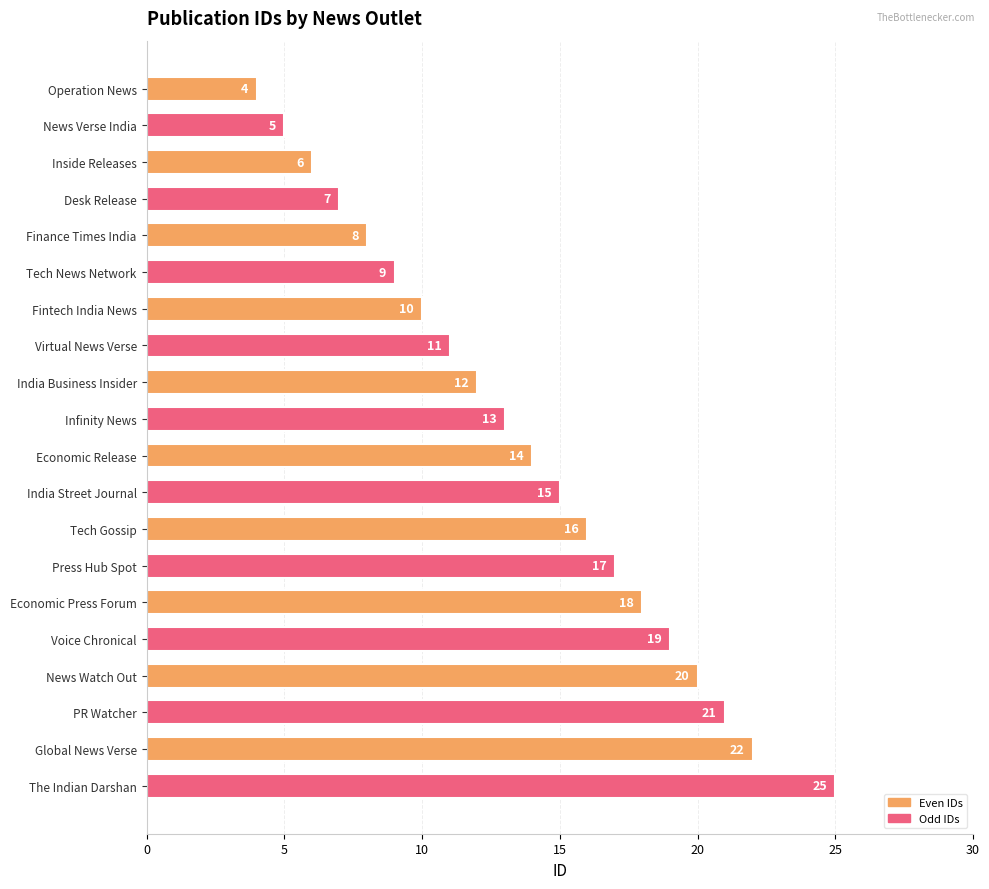

What is the value of the 6th bar from the top?

9